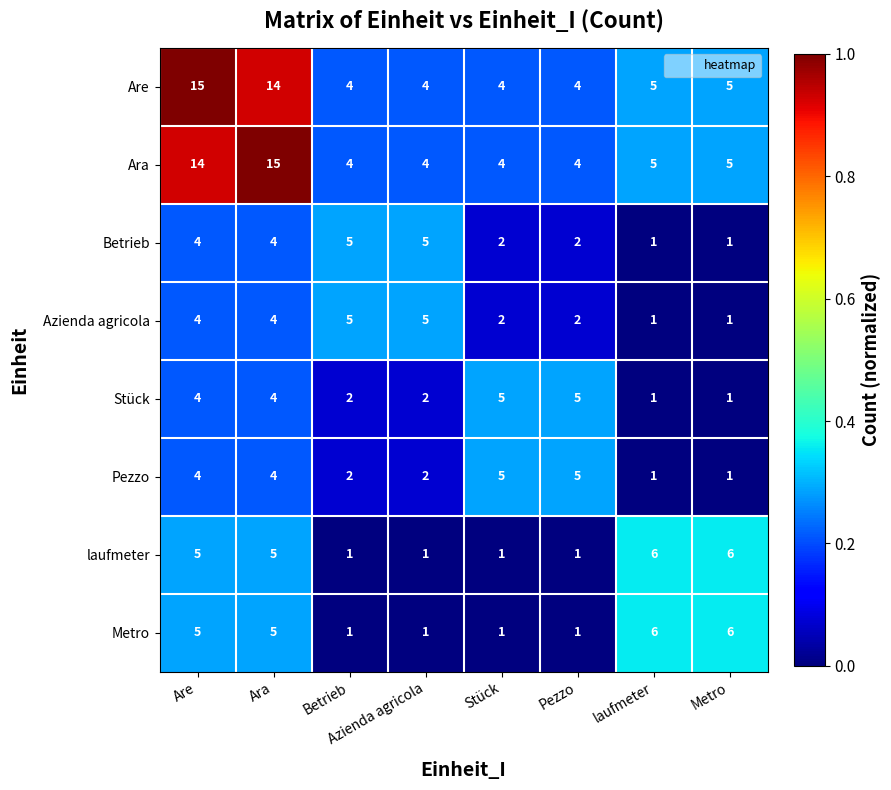

What is the maximum value for Ara?

15